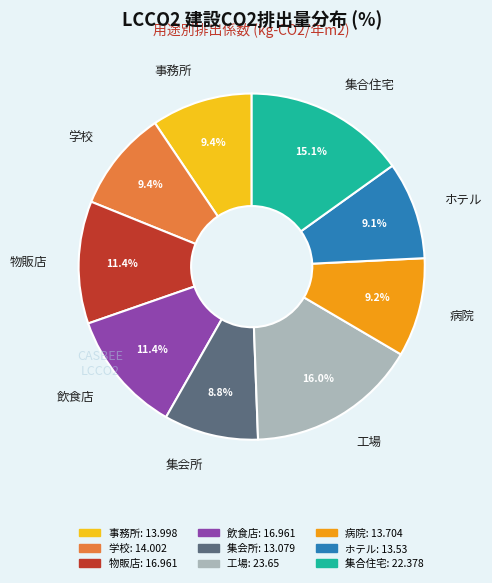

Does any single category account for the majority?

No